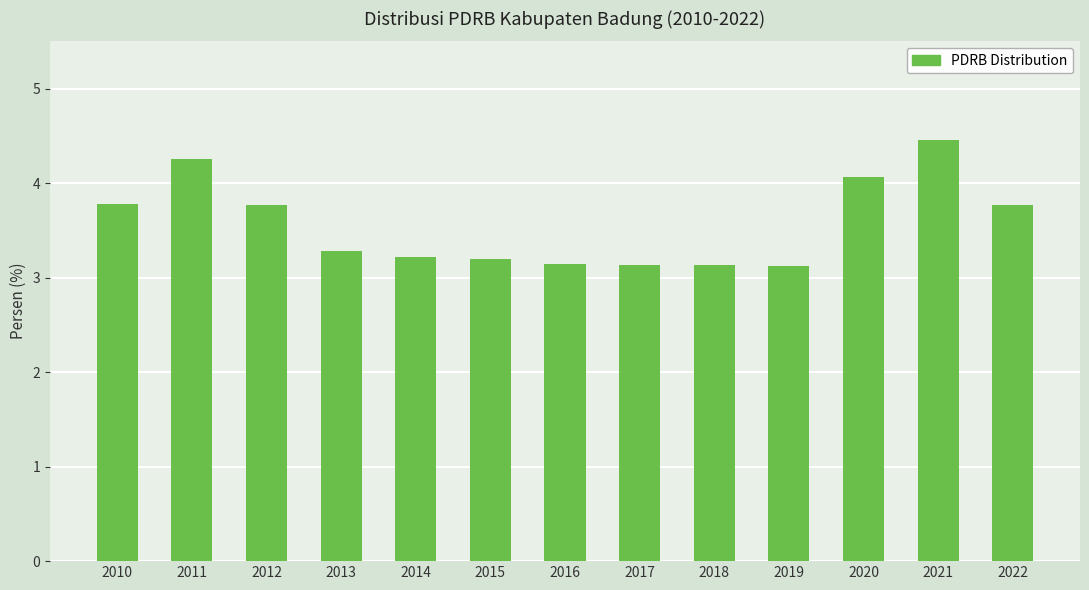

Which label corresponds to the largest value in the chart?

2021